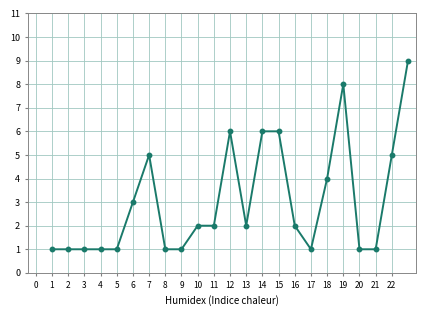

What is the value of the 11th point from the left?

2